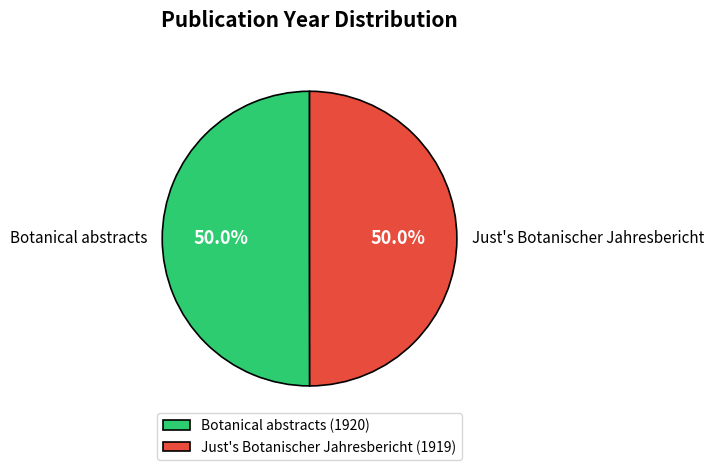

Approximately how many times larger is the value at Just's Botanischer Jahresbericht compared to Botanical abstracts?

1.0